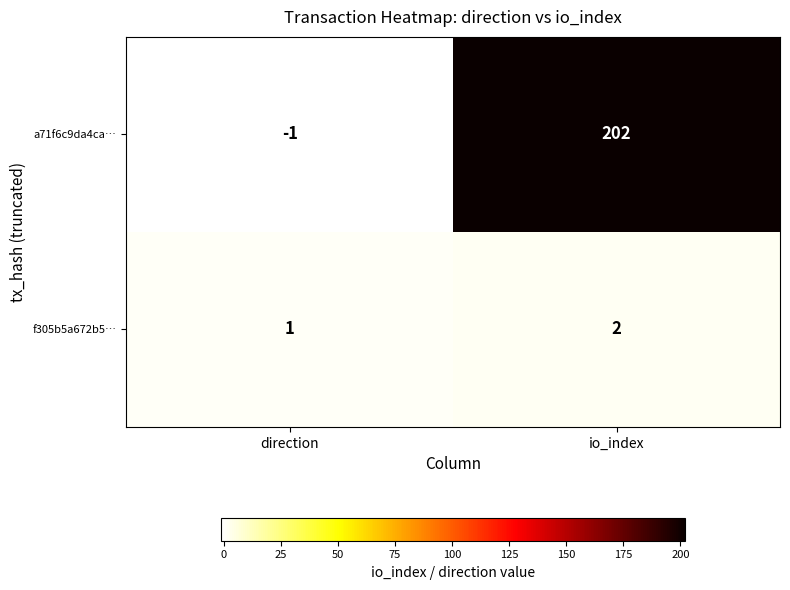

Reading left to right, list all the values displayed in this chart.

a71f6c9da4ca…: direction=-1	io_index=202
f305b5a672b5…: direction=1	io_index=2